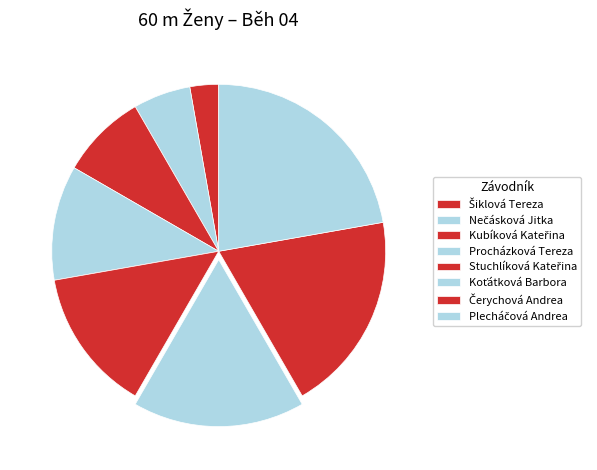

To the nearest percent, what is the combined percentage of Plecháčová Andrea and Čerychová Andrea?

42%